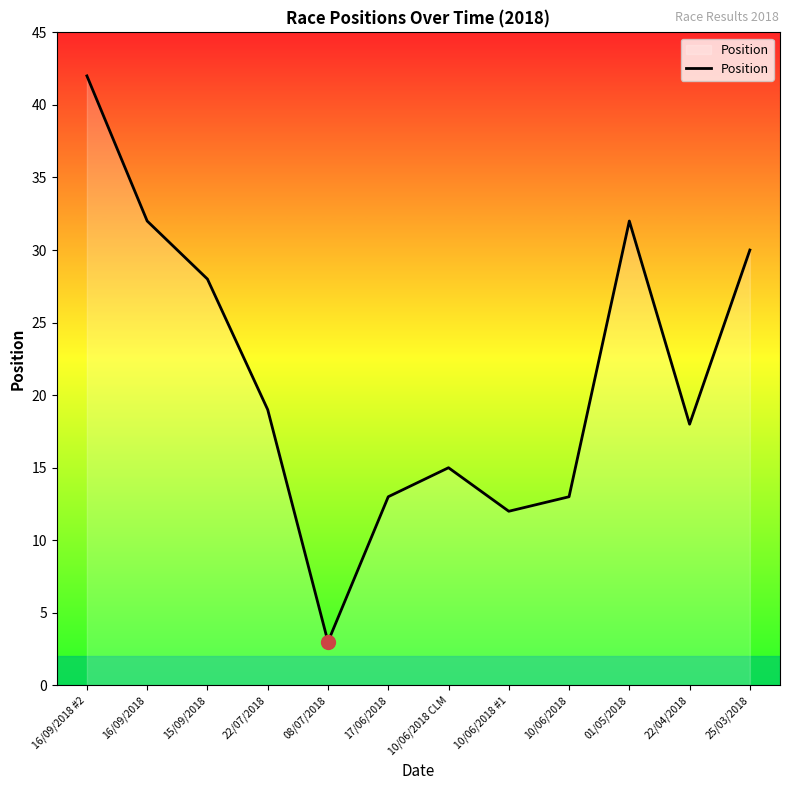

Count the number of categories in the chart.

12